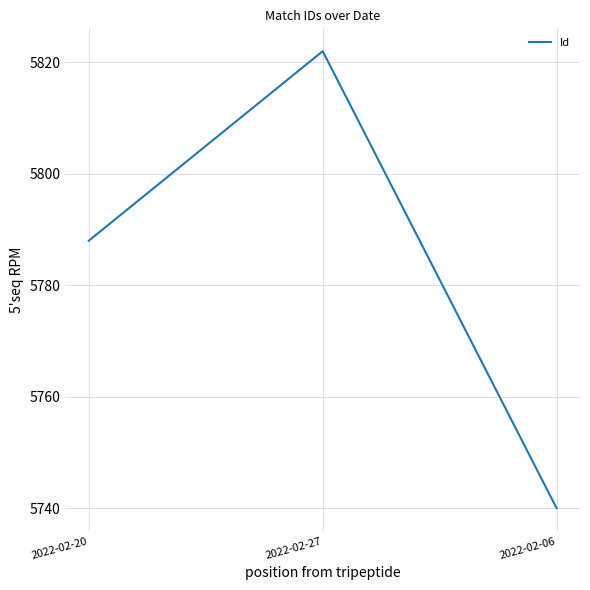

What position from the right is 2022-02-20?

3